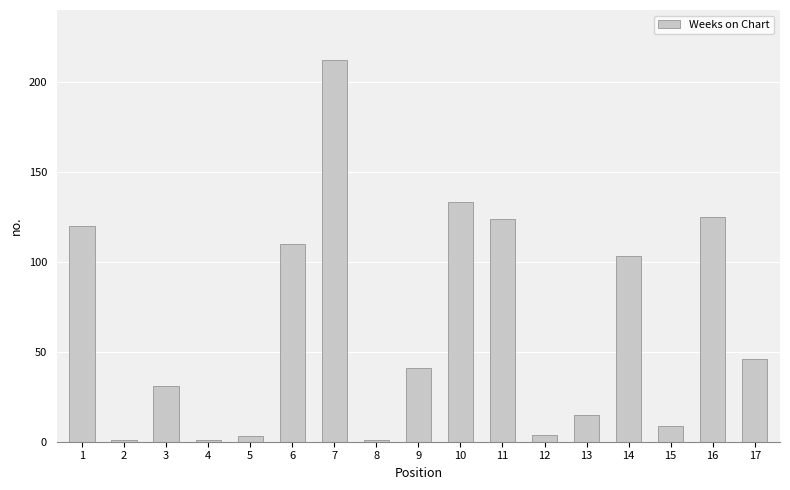

What is the sum of the values at 2 and 10?

134